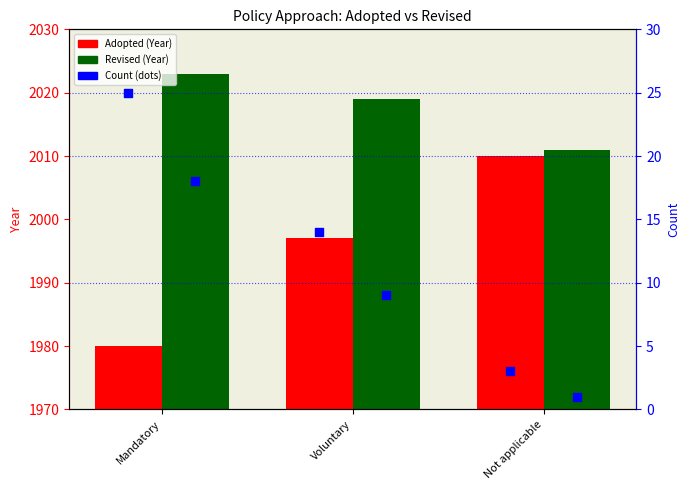

At which category is the sum across all series the highest?

Mandatory